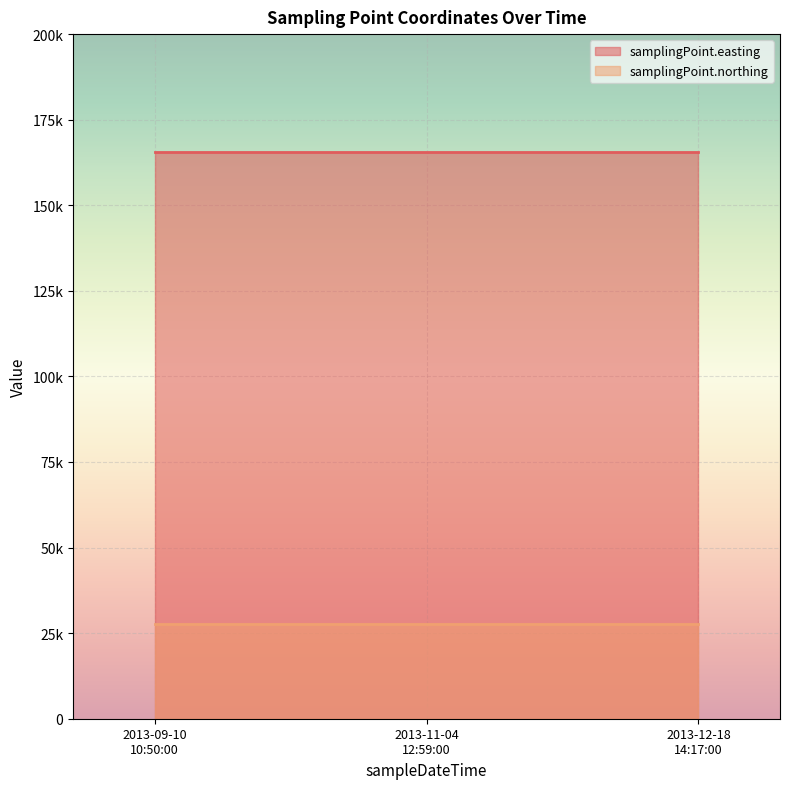

The samplingPoint.easting series shows 246056 at 2013-11-04T12:59:00. True or false?

False